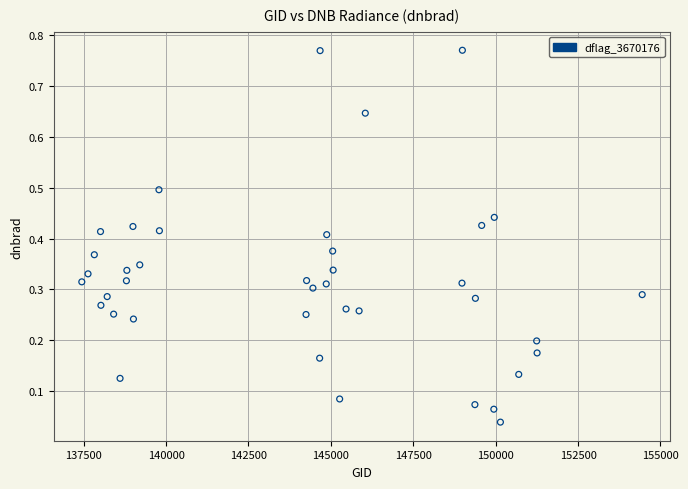

What is the range of Y values (max minus min)?

0.7